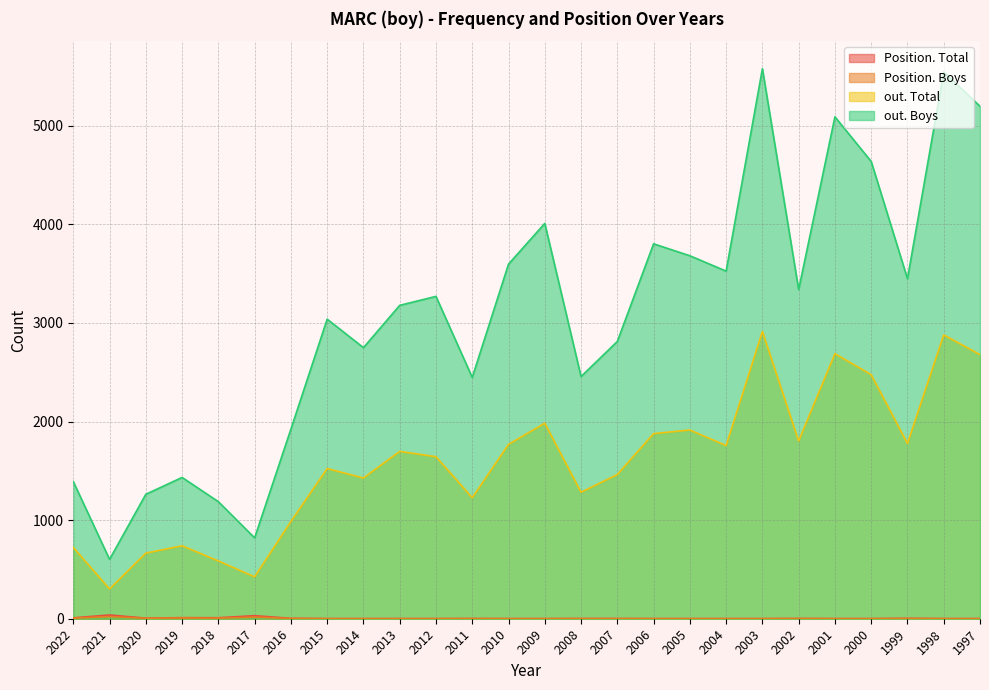

What is the total value across all series at 1997?

7877